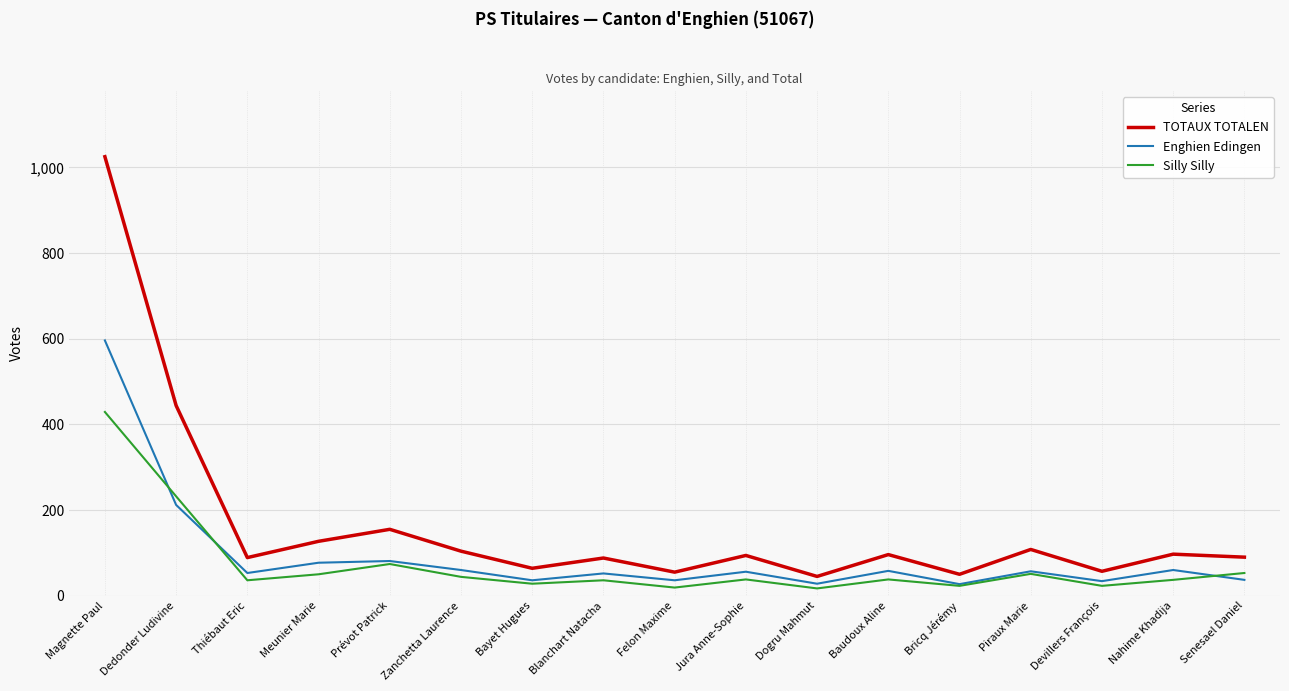

What is the difference between the highest and lowest values at Dedonder Ludivine?

232